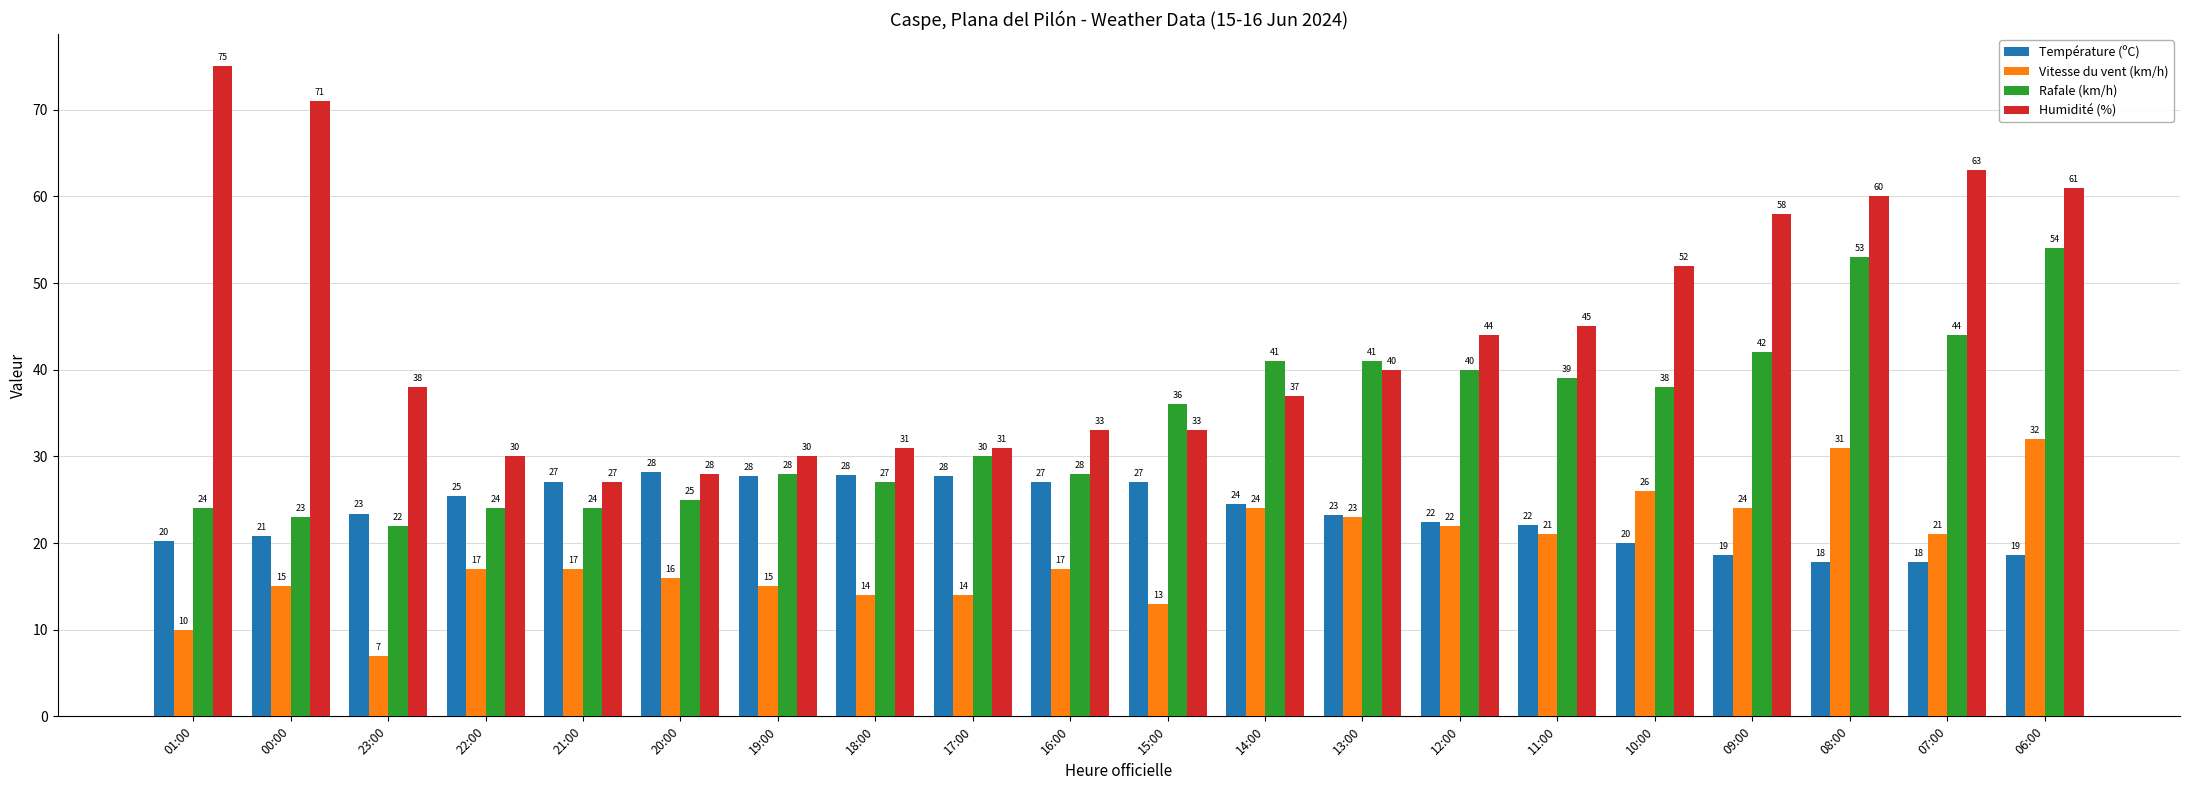

Rank the series at 08:00 from lowest to highest value.

Température (ºC), Vitesse du vent (km/h), Rafale (km/h), Humidité (%)